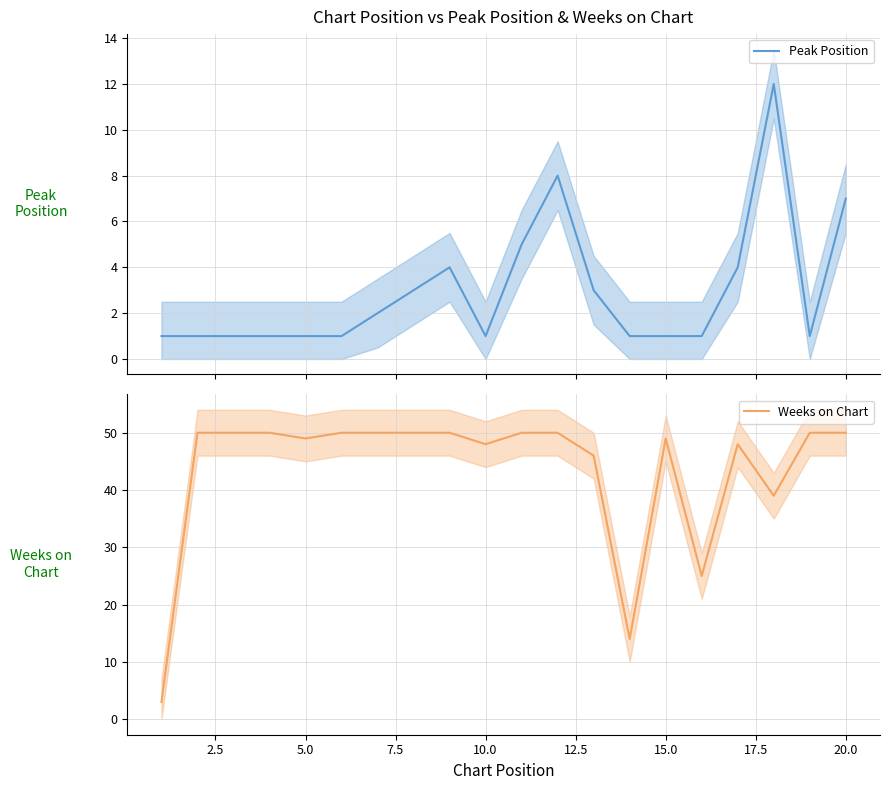

True or false: Peak Position and Weeks on Chart cross at least once.

False